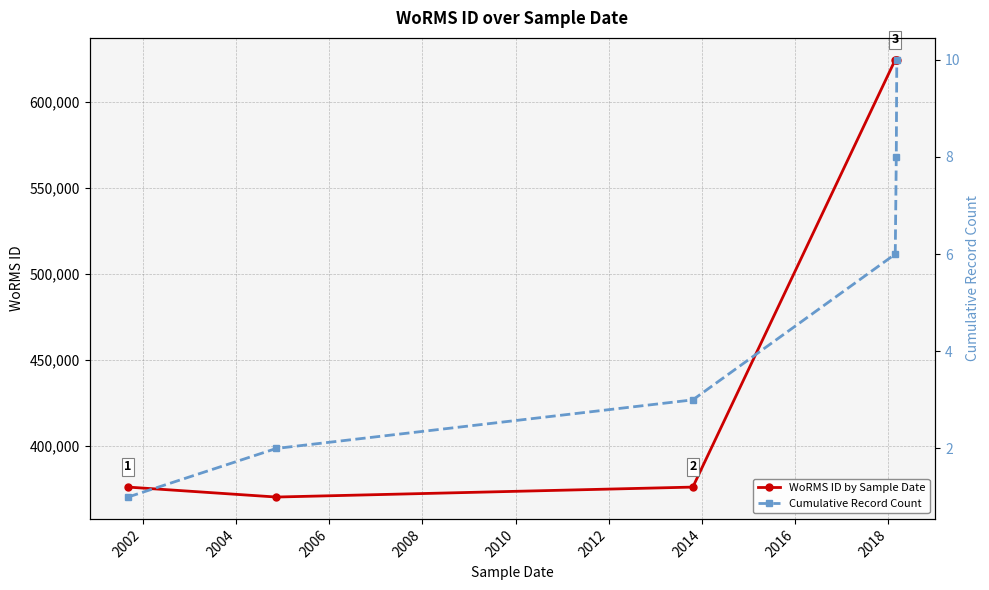

True or false: WoRMS ID by Sample Date and Cumulative Record Count intersect in this chart.

False